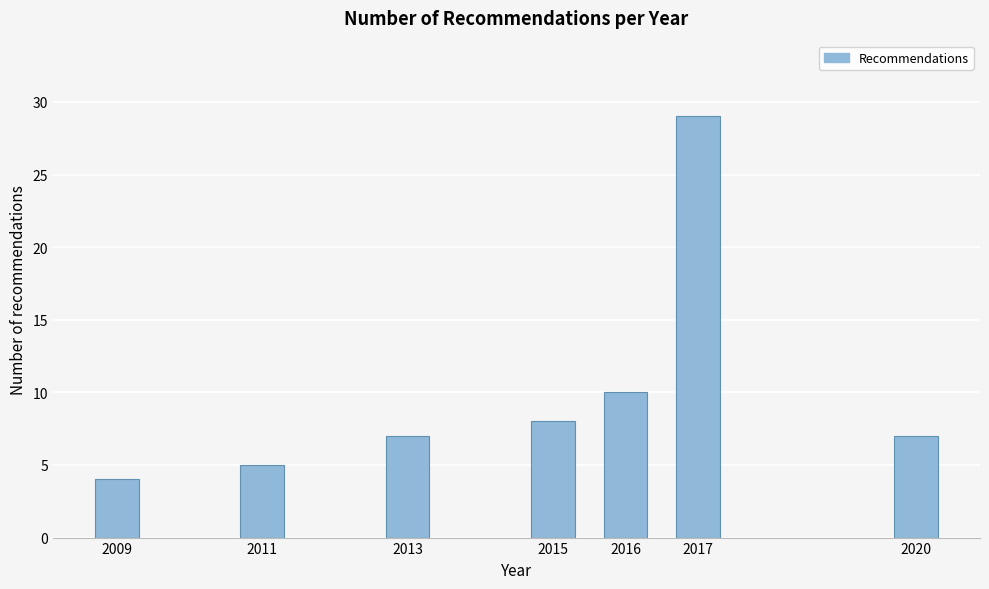

Reading left to right, what are all the values shown in this chart?

2009=4	2011=5	2013=7	2015=8	2016=10	2017=29	2020=7